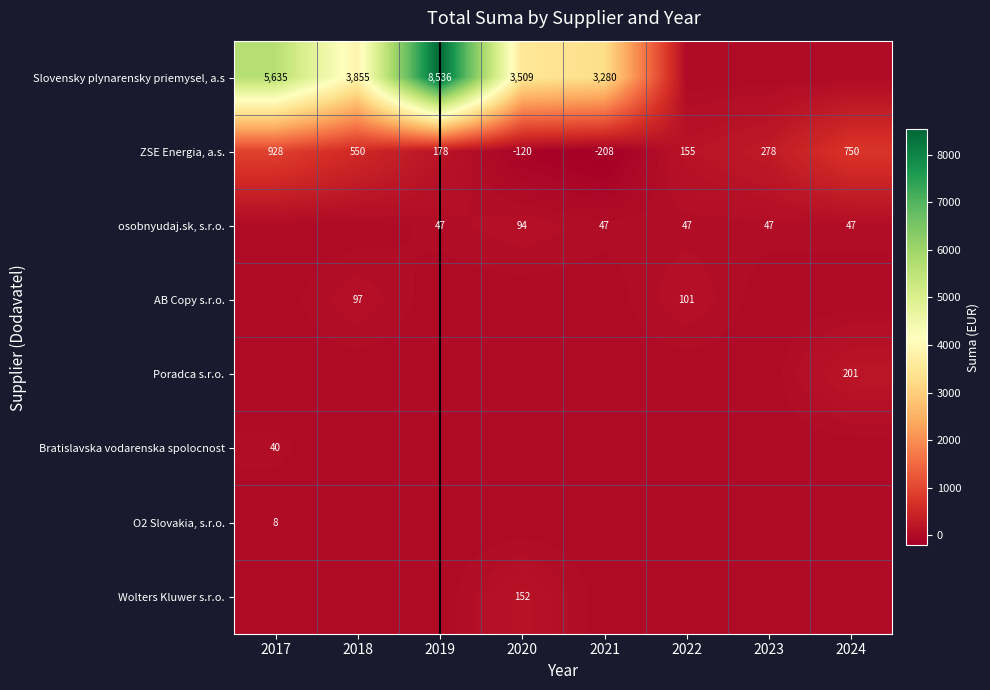

Rank the categories by O2 Slovakia, s.r.o. value from lowest to highest.

2018, 2019, 2020, 2021, 2022, 2023, 2024, 2017